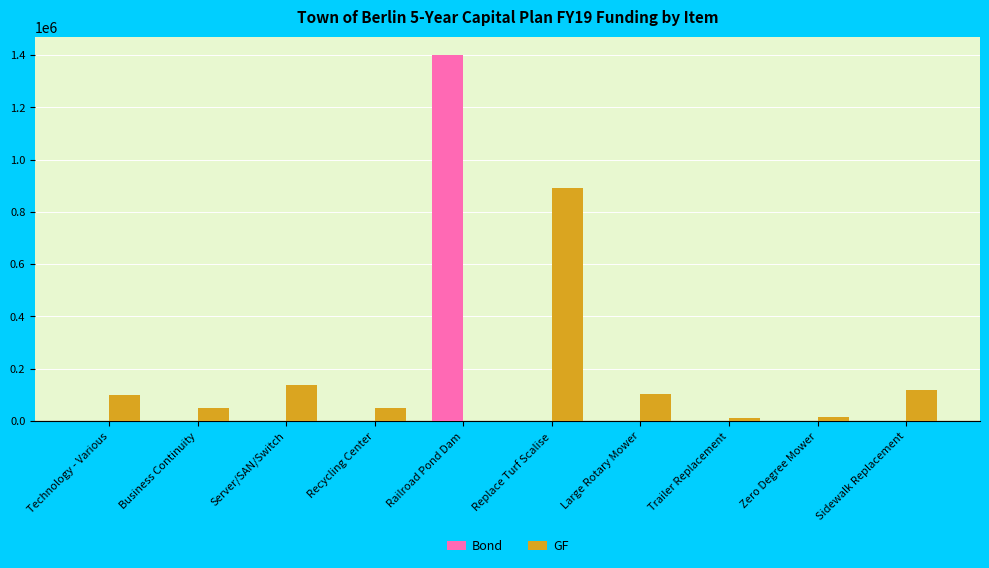

Is it true that Bond equals 0 at Technology - Various?

True